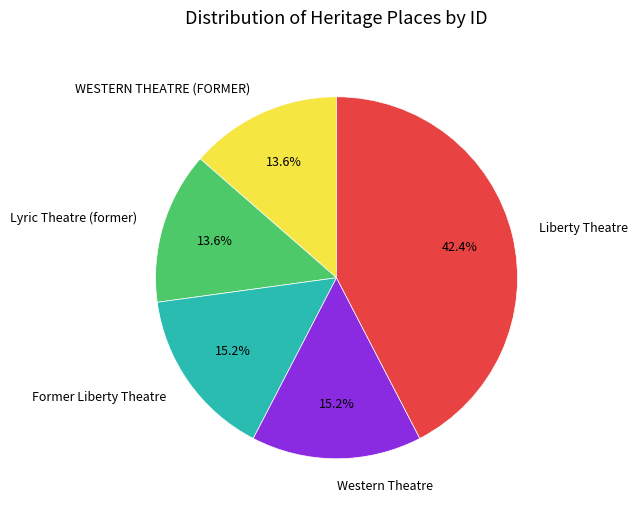

How much of the chart is everything except WESTERN THEATRE (FORMER)?

86.4%